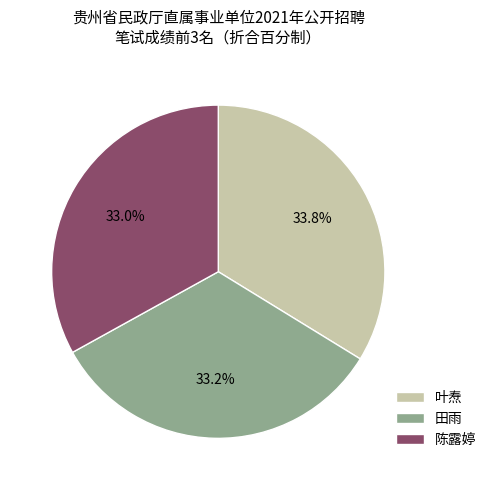

To the nearest percent, what is the combined percentage of 叶焘 and 田雨?

67%